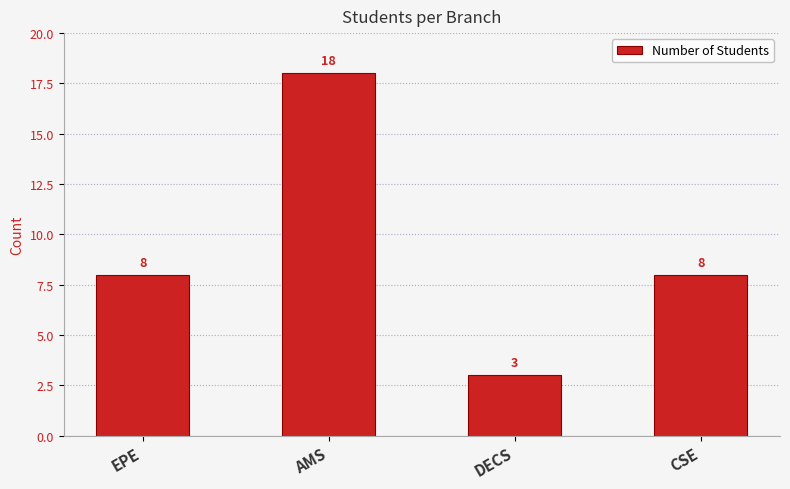

What is the sum of all values?

37